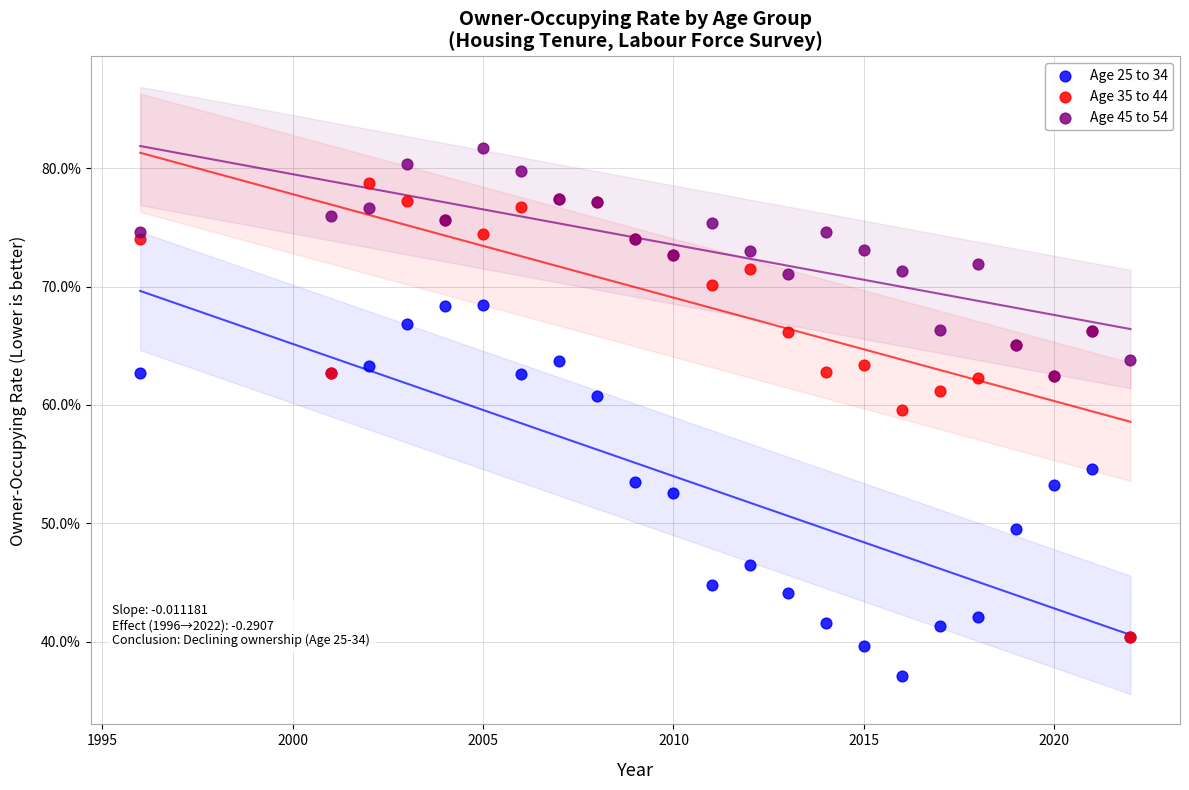

What are all the series names shown in the legend?

Age 25 to 34, Age 35 to 44, Age 45 to 54